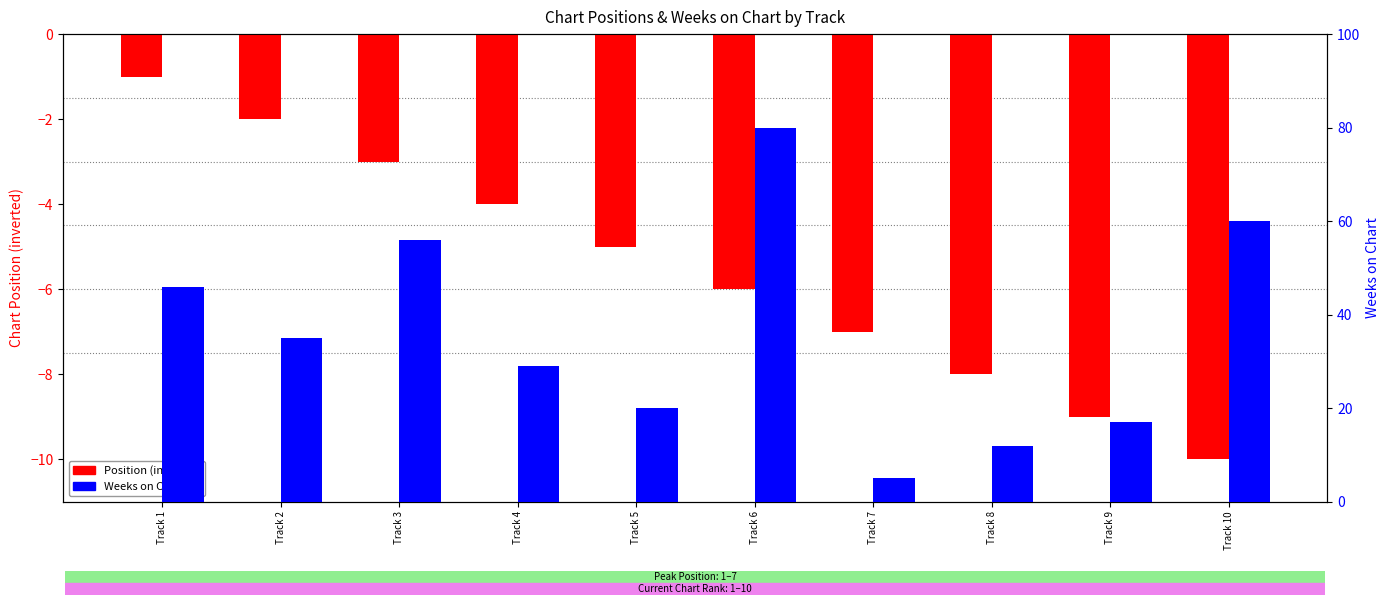

At how many categories does at least one series exceed 31?

5